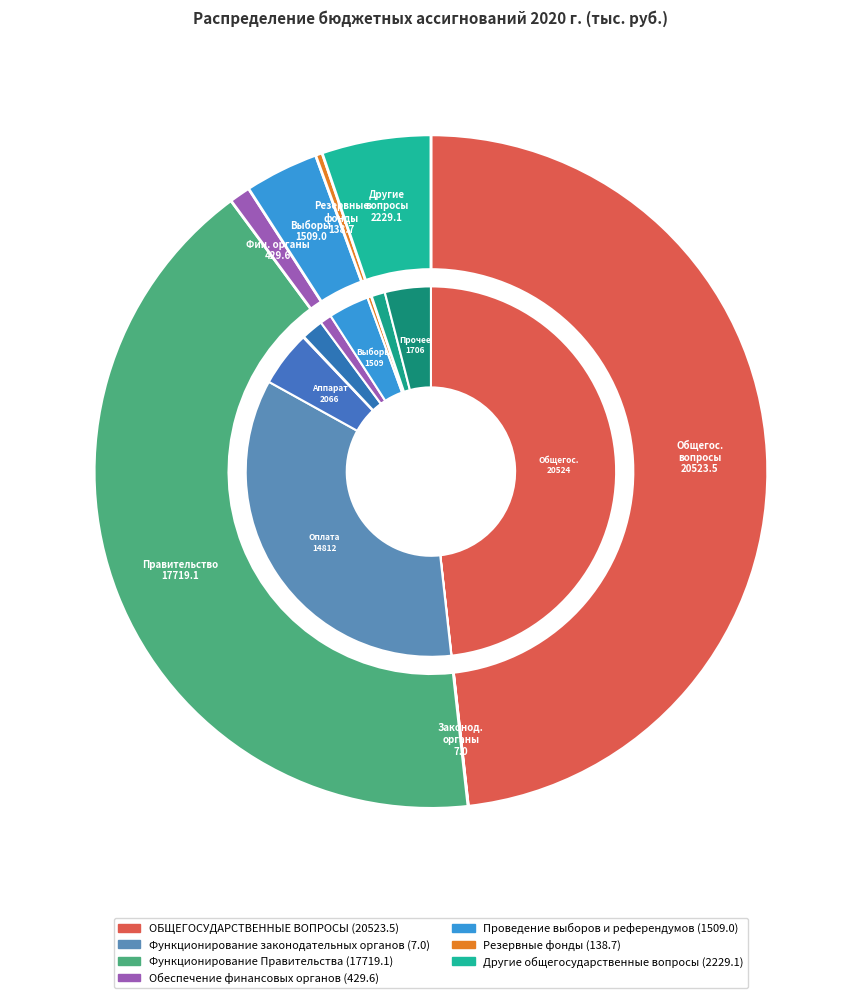

To the nearest percent, what is the difference between the Функционирование Правительства and Обеспечение финансовых органов slice percentages?

41%